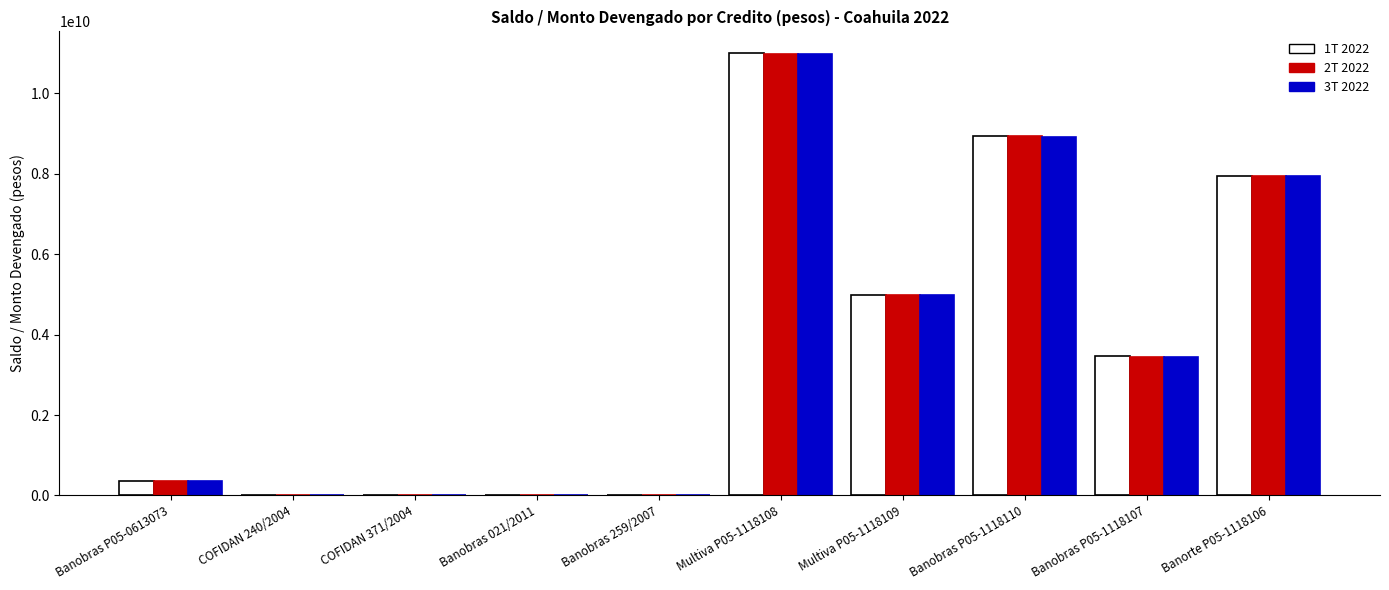

At which category does the chart reach its peak across all series?

Multiva P05-1118108